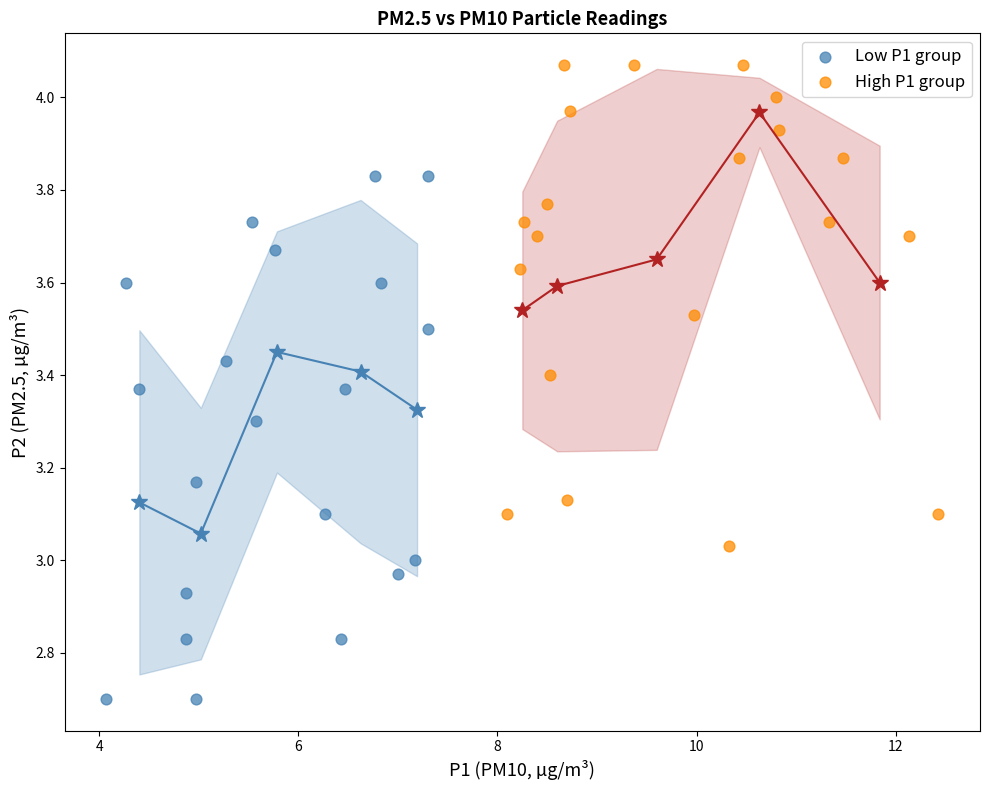

Which series reaches the maximum Y coordinate?

High P1 group